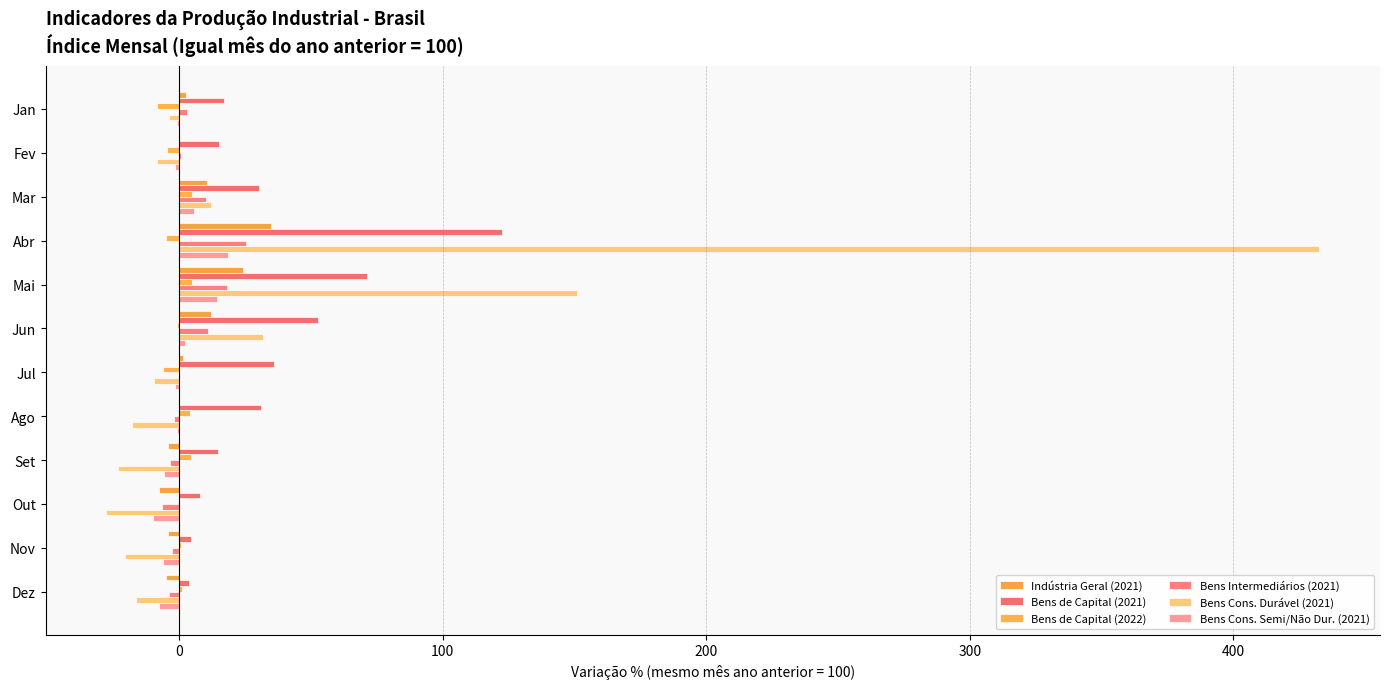

What are all the series names shown in the legend?

Indústria Geral (2021), Bens de Capital (2021), Bens de Capital (2022), Bens Intermediários (2021), Bens Cons. Durável (2021), Bens Cons. Semi/Não Dur. (2021)